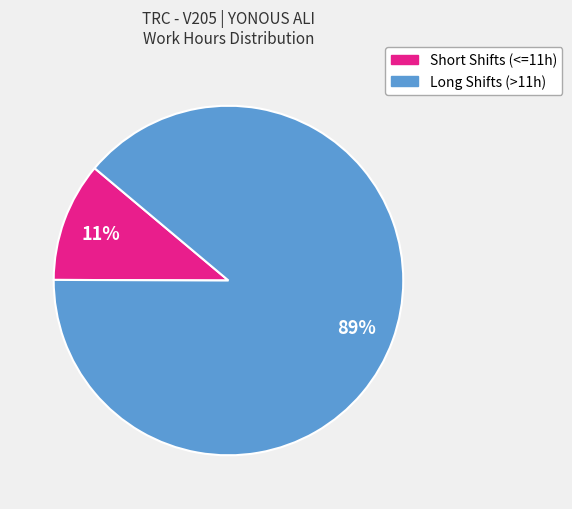

To the nearest percent, what percentage of the pie is Short Shifts (<=11h)?

11%